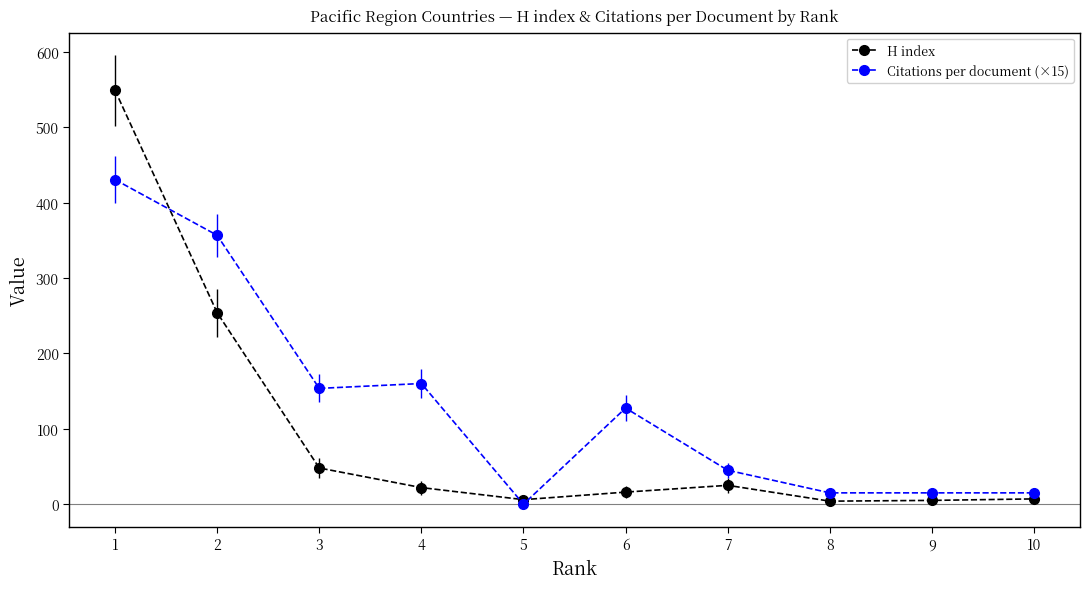

What is the sum of all Citations per document (×15) values?

1318.4